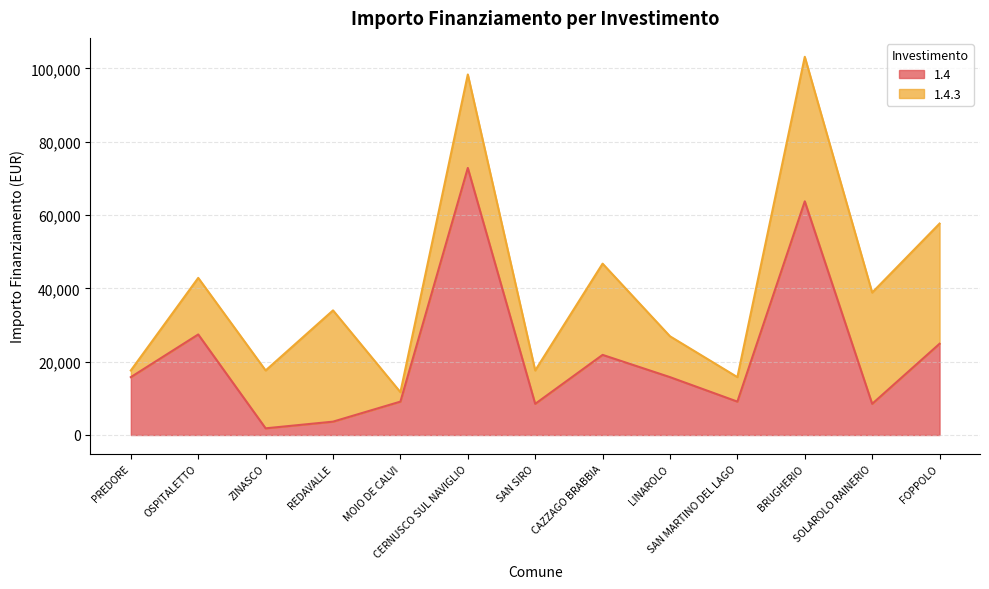

Is it true that the value at MOIO DE CALVI is 5466?

False